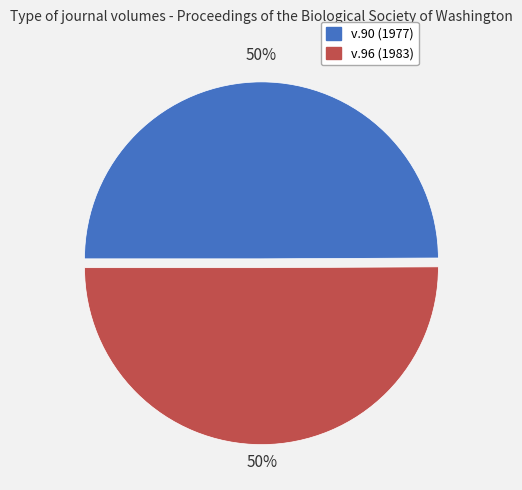

The v.96 (1983) slice represents 50% of the pie. True or false?

True